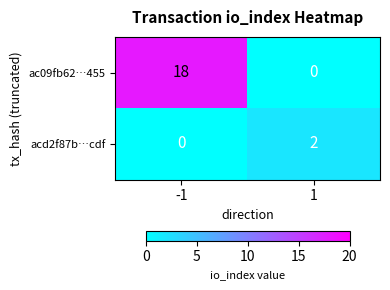

Is it true that ac09fb62…455 equals -12 at 1?

False